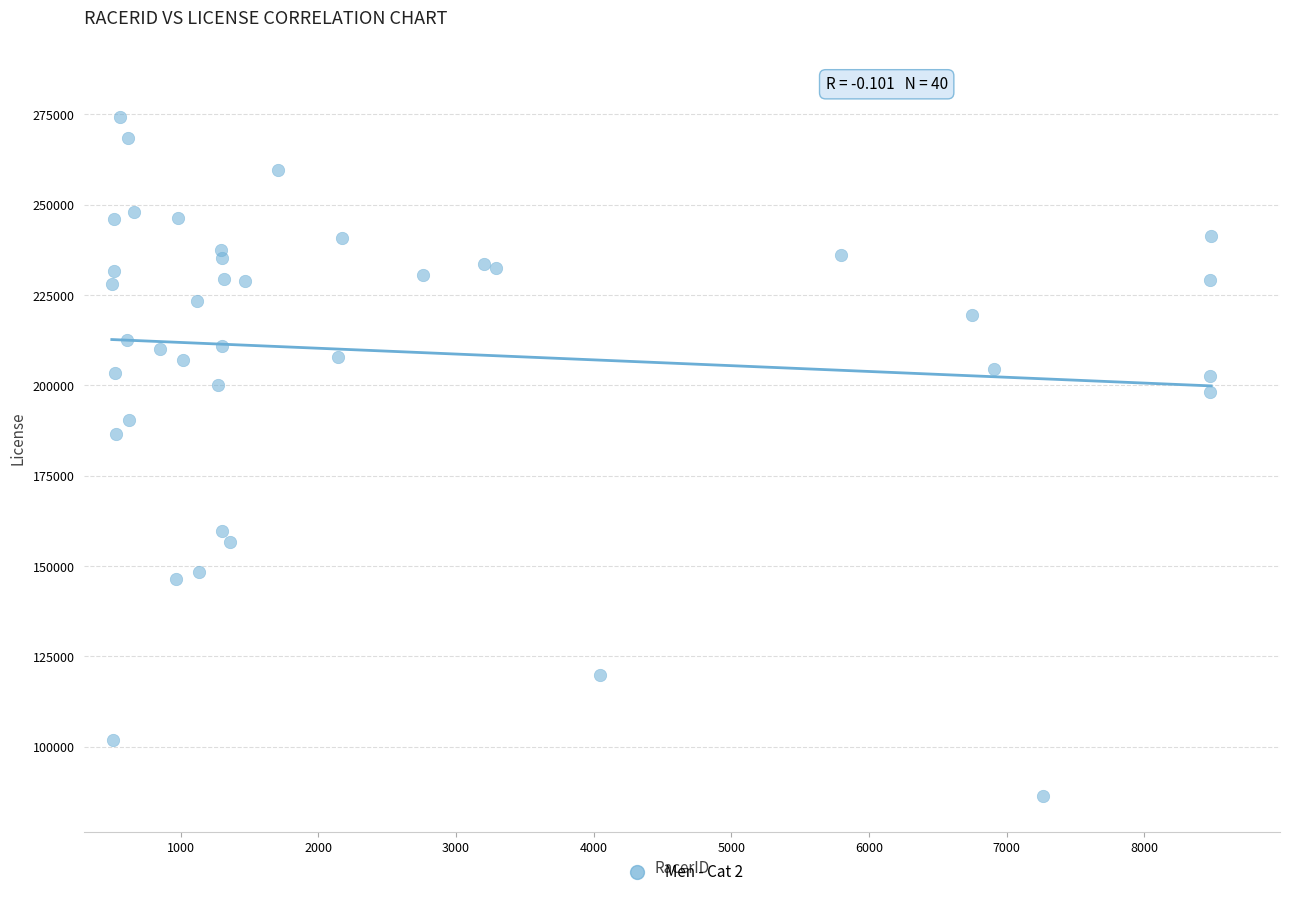

What Y value in the scatter plot is closest to 180443?

186430